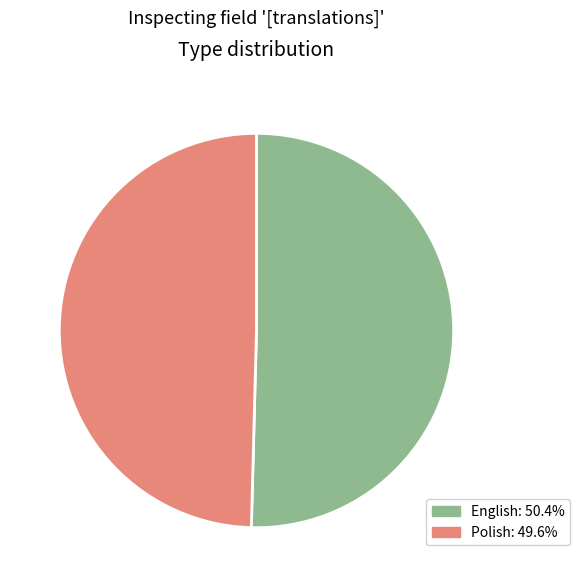

Is there any slice that represents more than half of the pie?

Yes